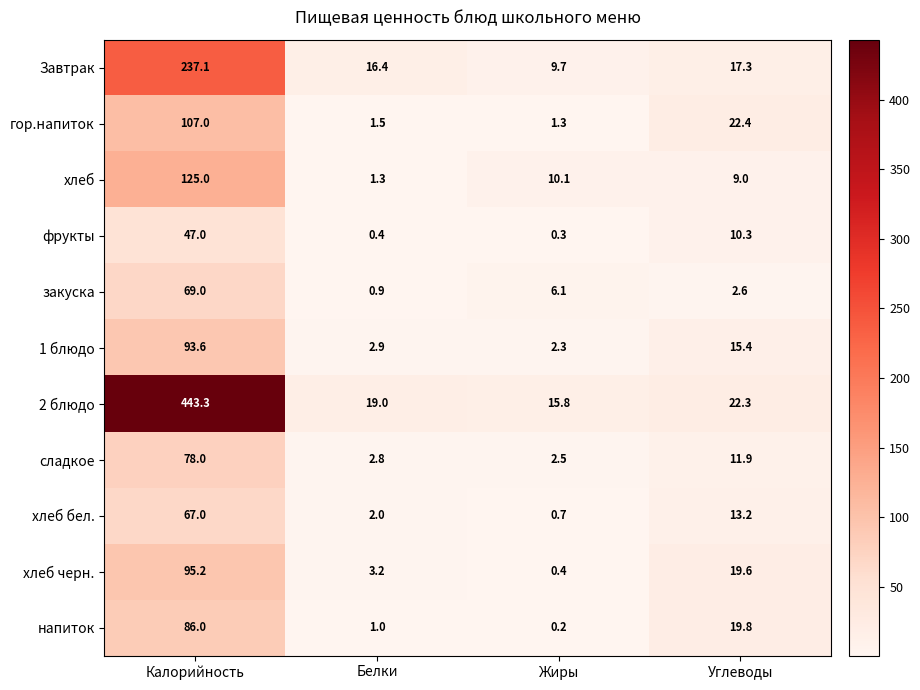

What is the sum of all хлеб бел. values?

82.9